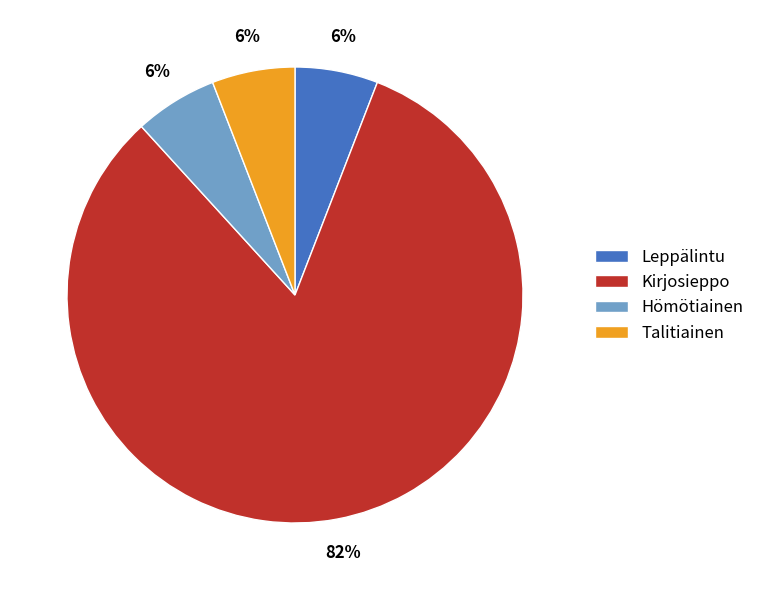

Combined, do Kirjosieppo and Hömötiainen account for over 50%?

Yes